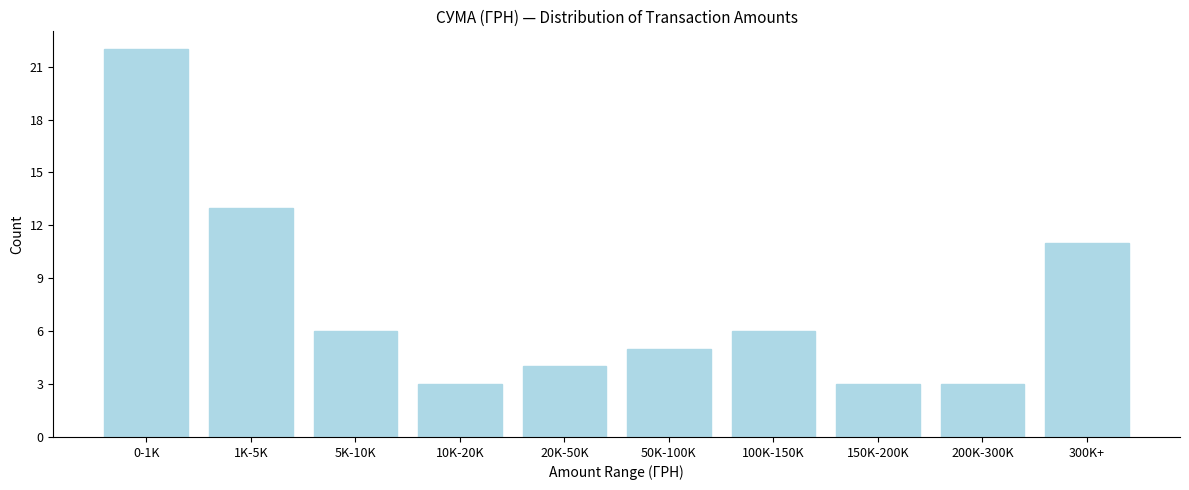

Reading right to left, transcribe all the data shown in this chart.

11	3	3	6	5	4	3	6	13	22